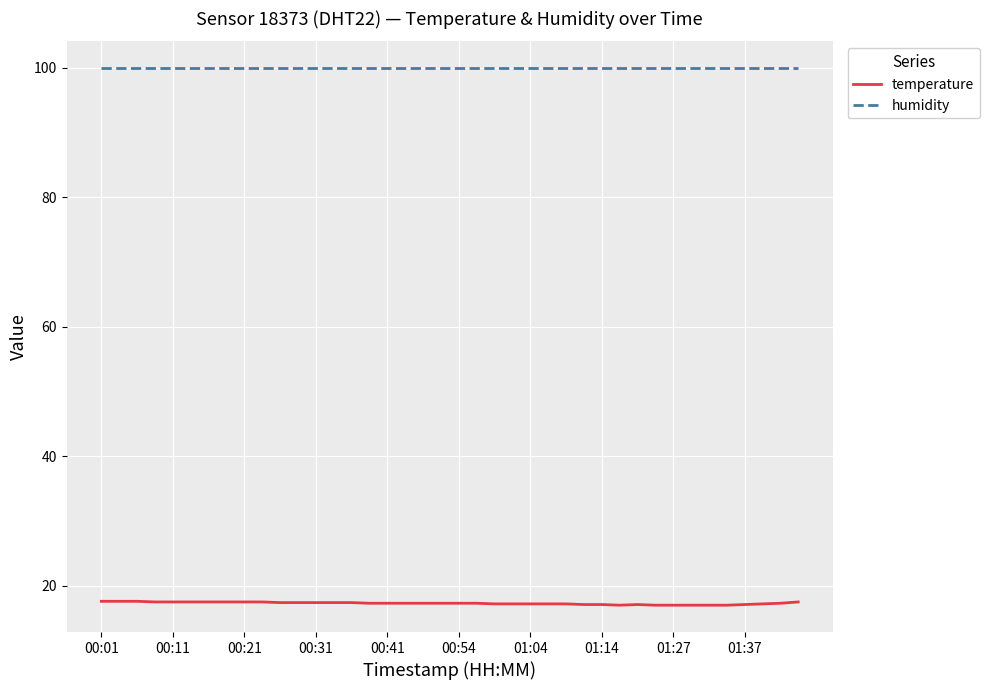

List the series in order of their overall mean, highest first.

humidity, temperature